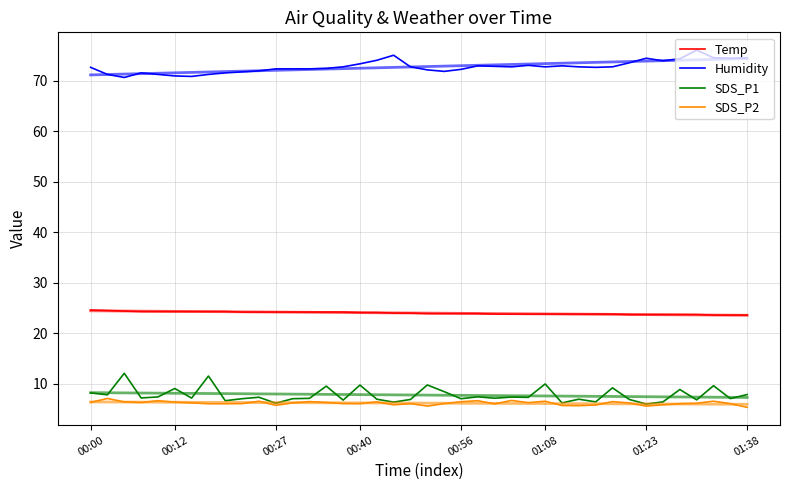

True or false: SDS_P1 and Humidity intersect in this chart.

False